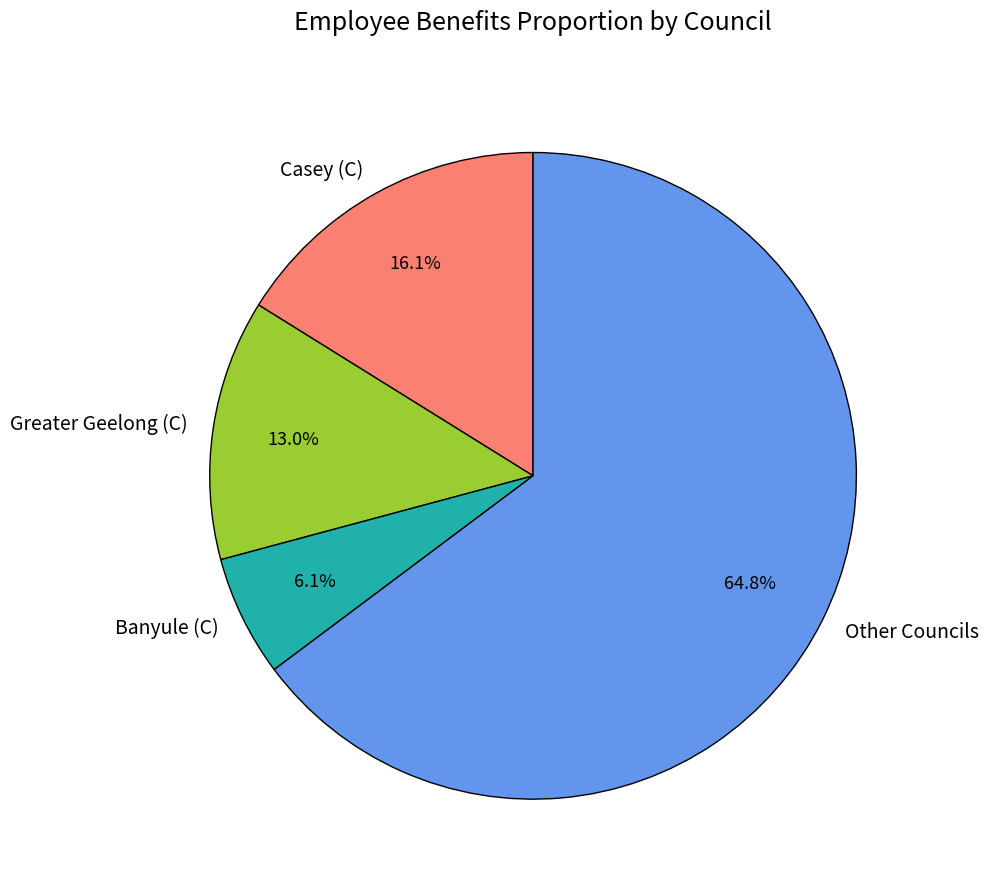

To the nearest percent, what is the average slice percentage?

25%